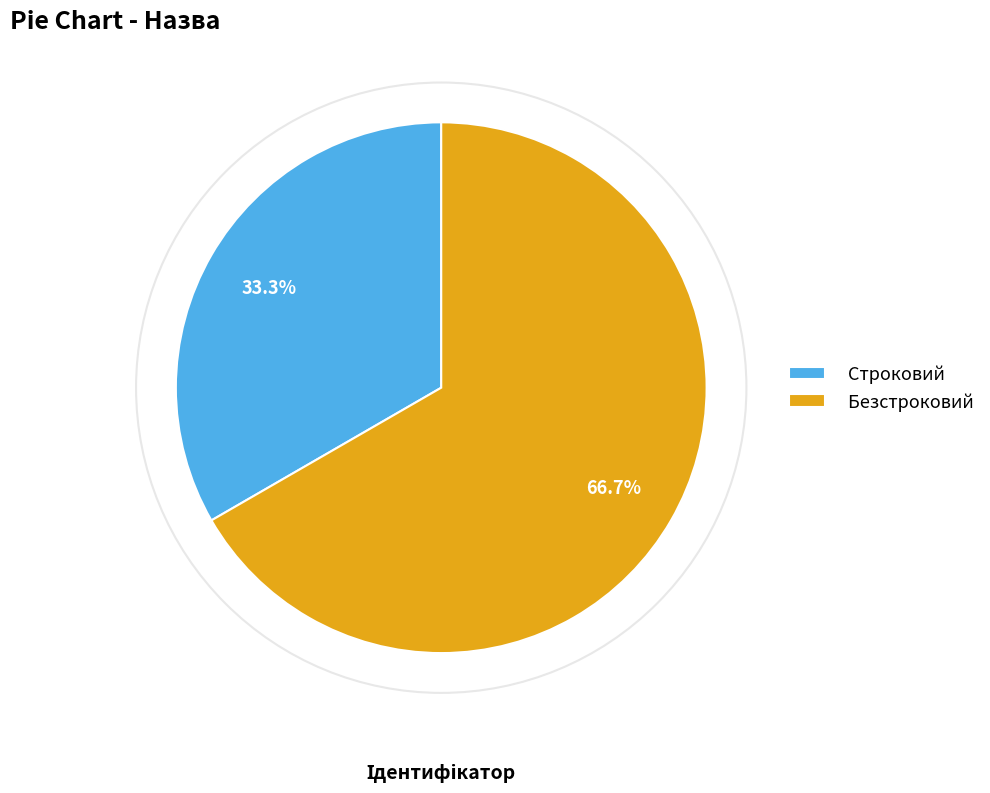

Which category has the biggest portion of the pie?

Безстроковий